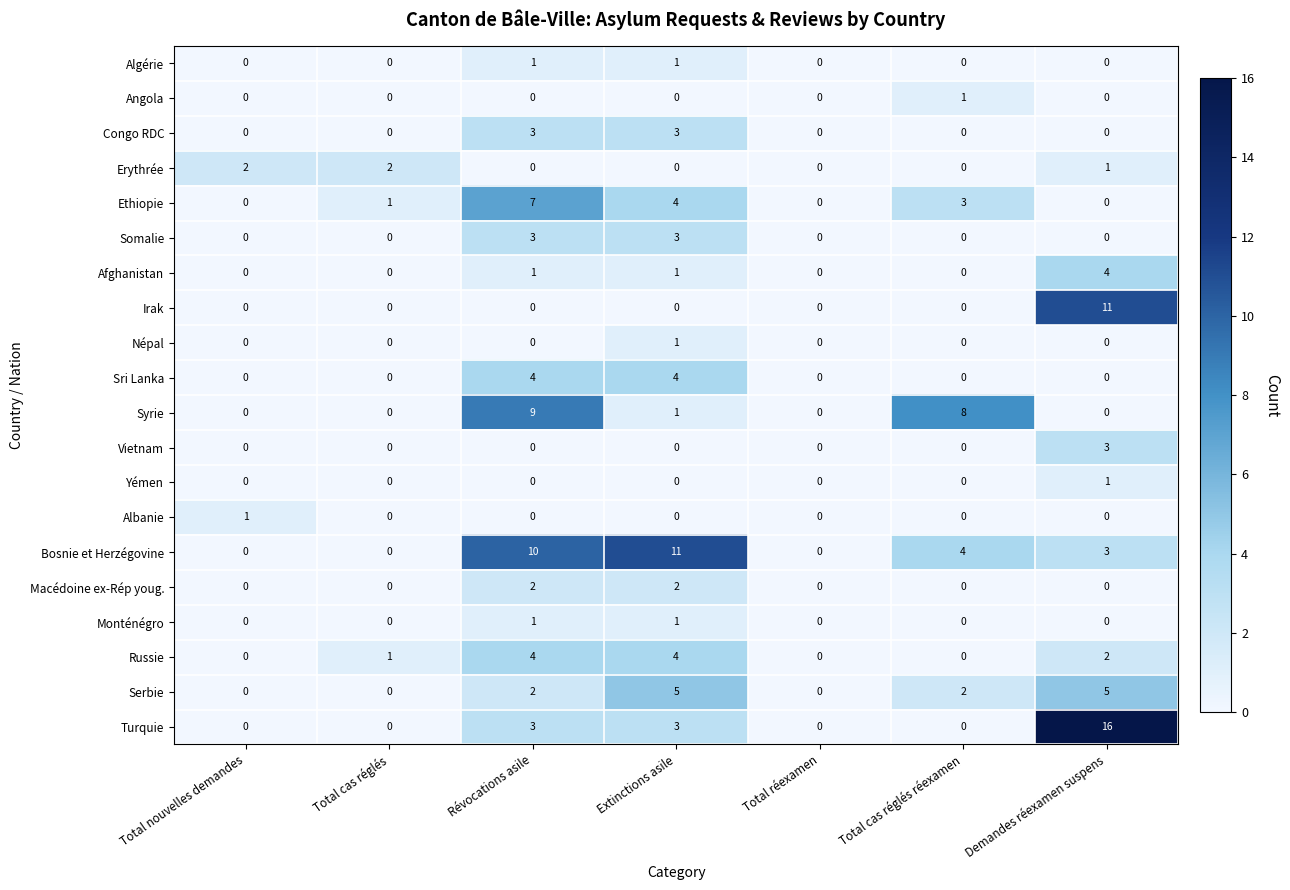

Count the Ethiopie values in the range 0 to 4.

6